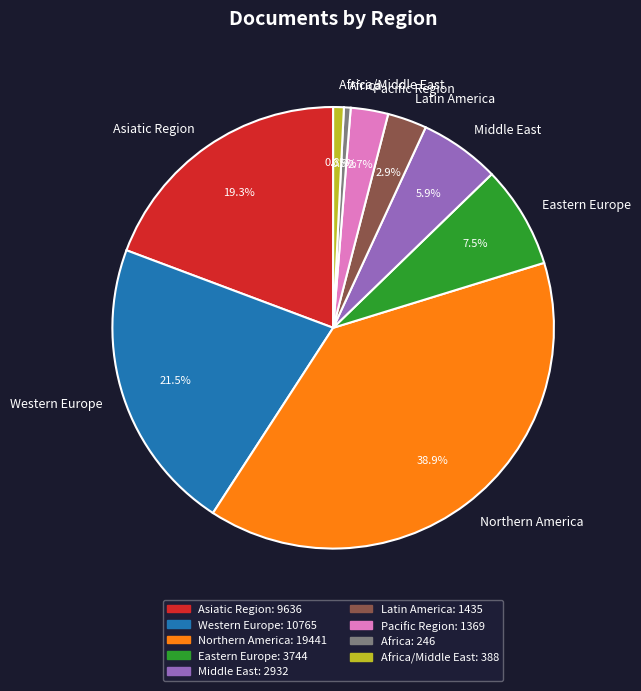

Which has a higher value, Northern America or Africa?

Northern America